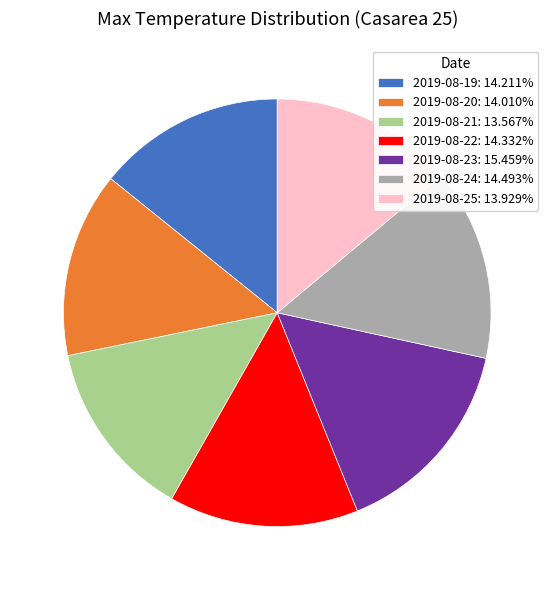

Is the sum of 2019-08-21: 13.567% and 2019-08-24: 14.493% greater than half?

No